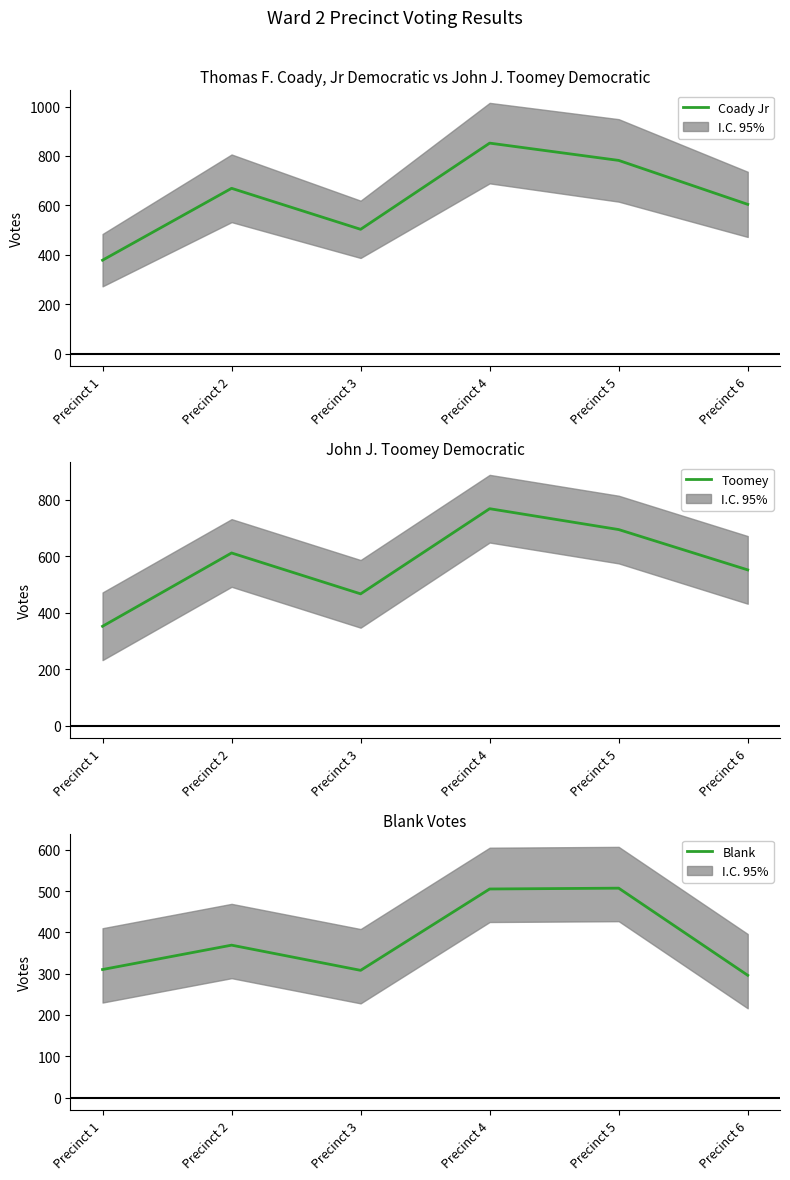

What is the spread (max minus min) of values at Precinct 6?

308